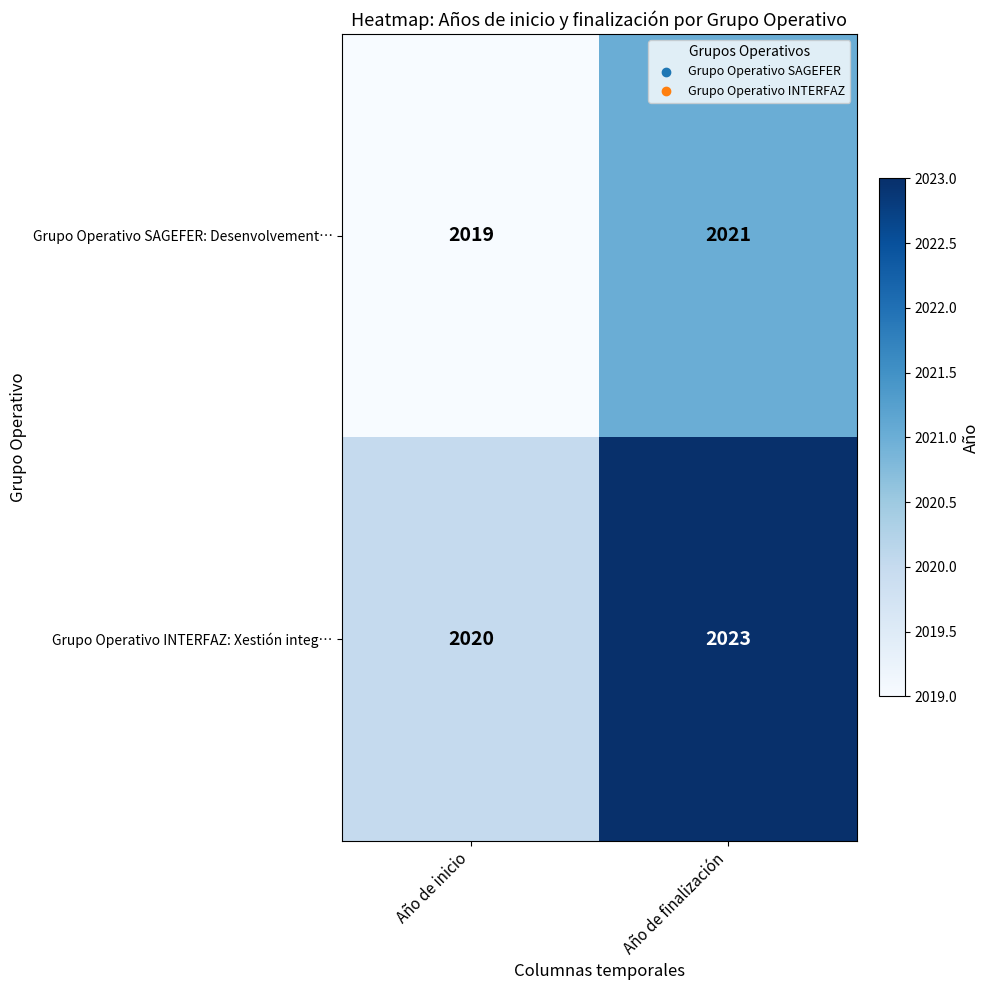

Reading left to right, list all the values displayed in this chart.

Grupo Operativo SAGEFER: Desenvolvement…: 2019	2021
Grupo Operativo INTERFAZ: Xestión integ…: 2020	2023